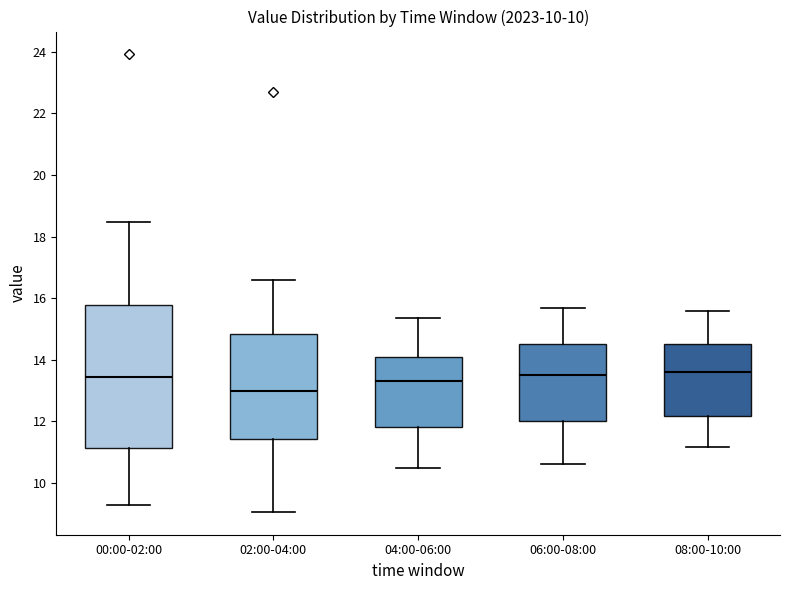

Which box's median line is the lowest?

02:00-04:00